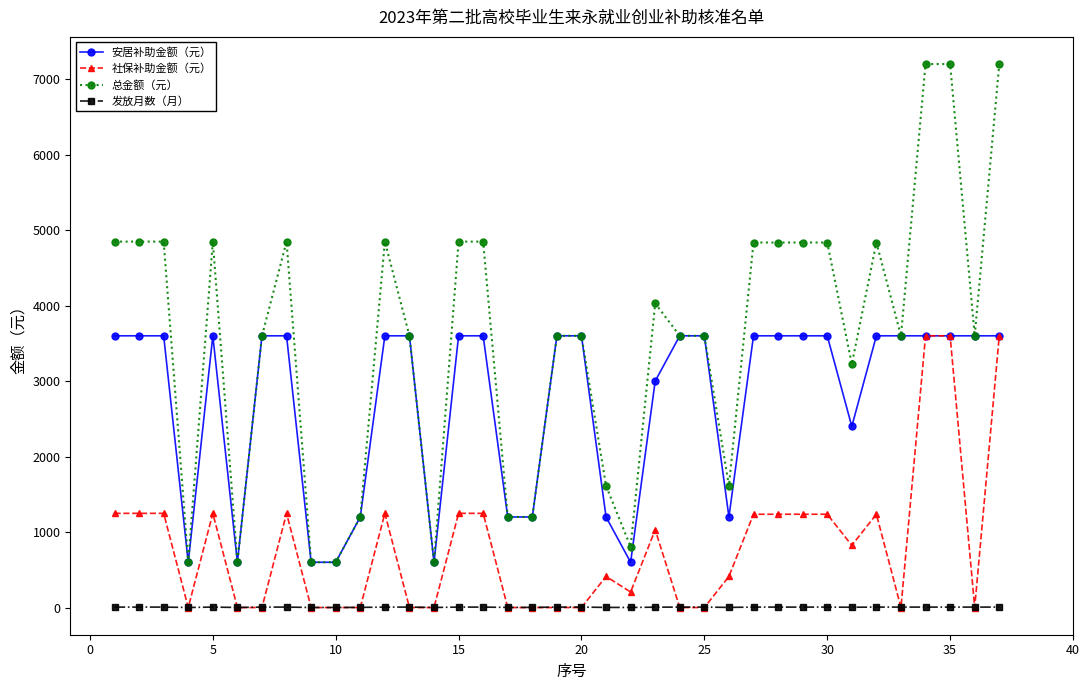

Count the number of categories in the chart.

37